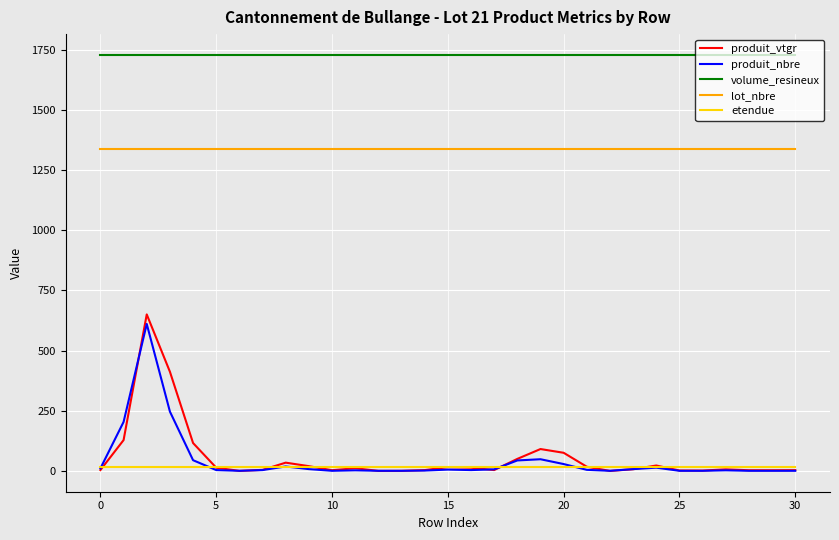

What is the maximum value for produit_nbre?

611.0